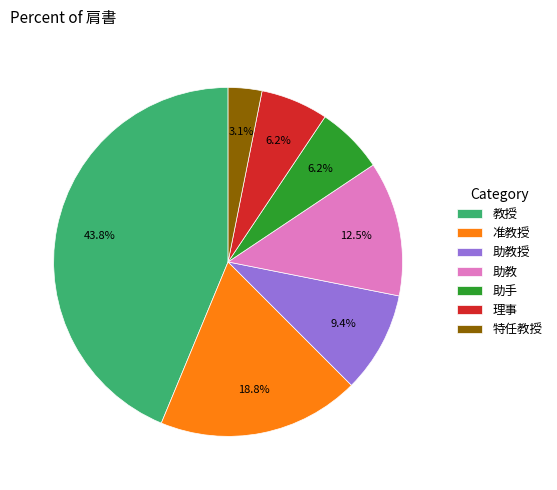

How many slices are in this pie chart?

7